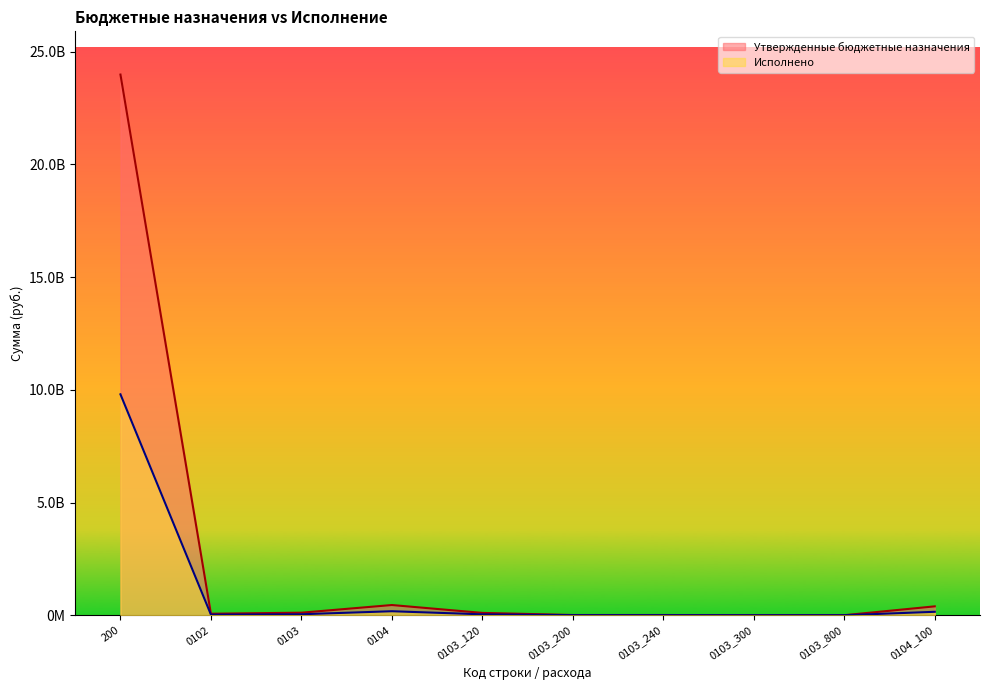

What is the spread (max minus min) of values at 0102?

39608673.1